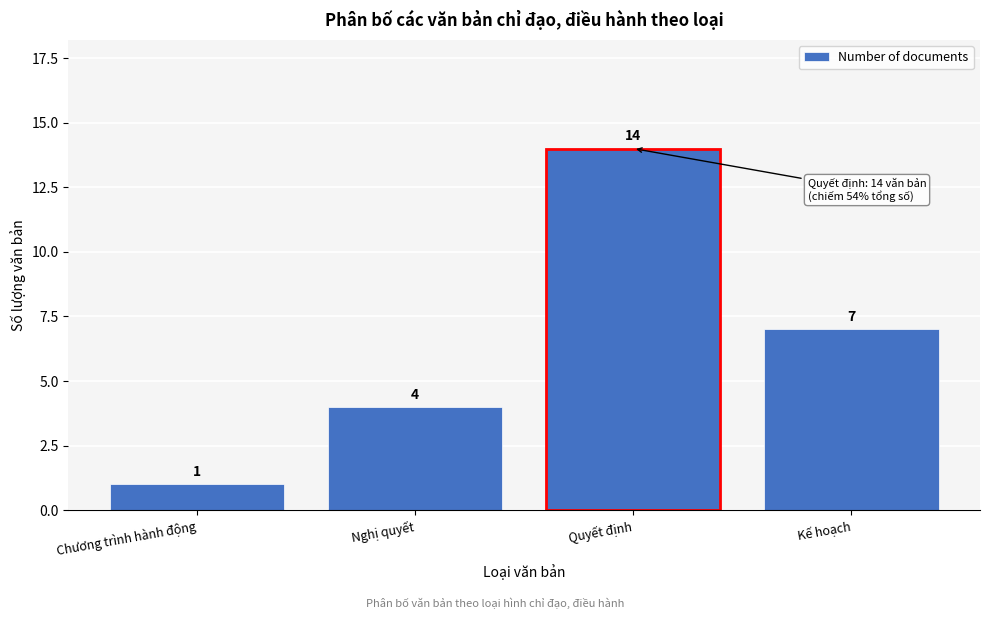

Reading right to left, extract all data points from this chart.

Kế hoạch=7	Quyết định=14	Nghị quyết=4	Chương trình hành động=1